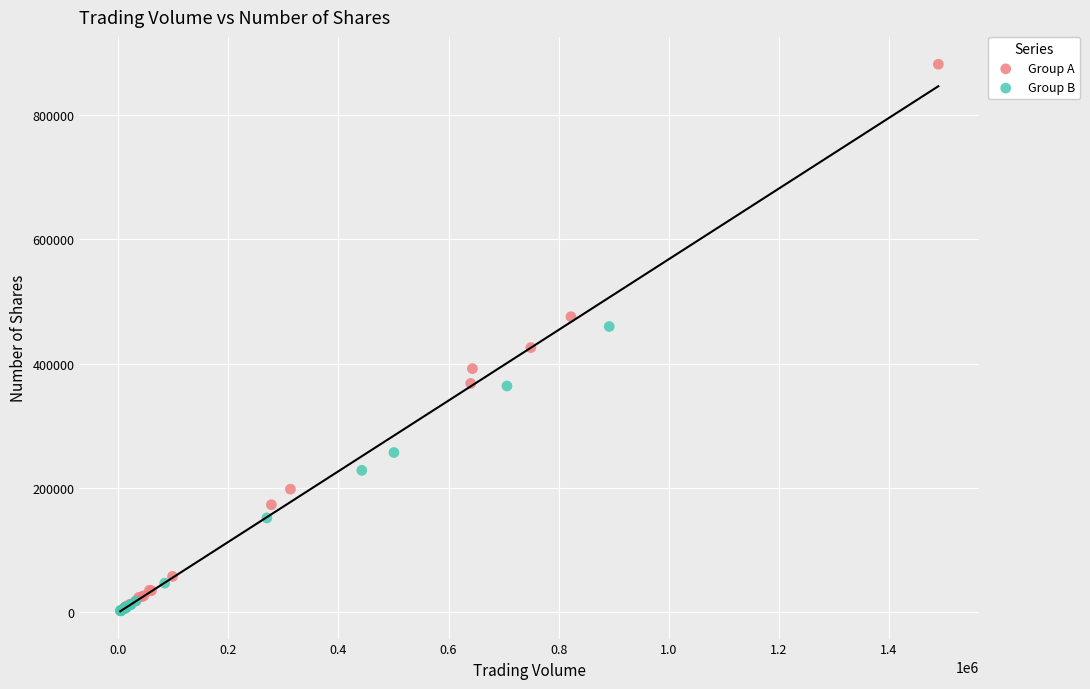

Which series has the largest Y range (max minus min)?

Group A